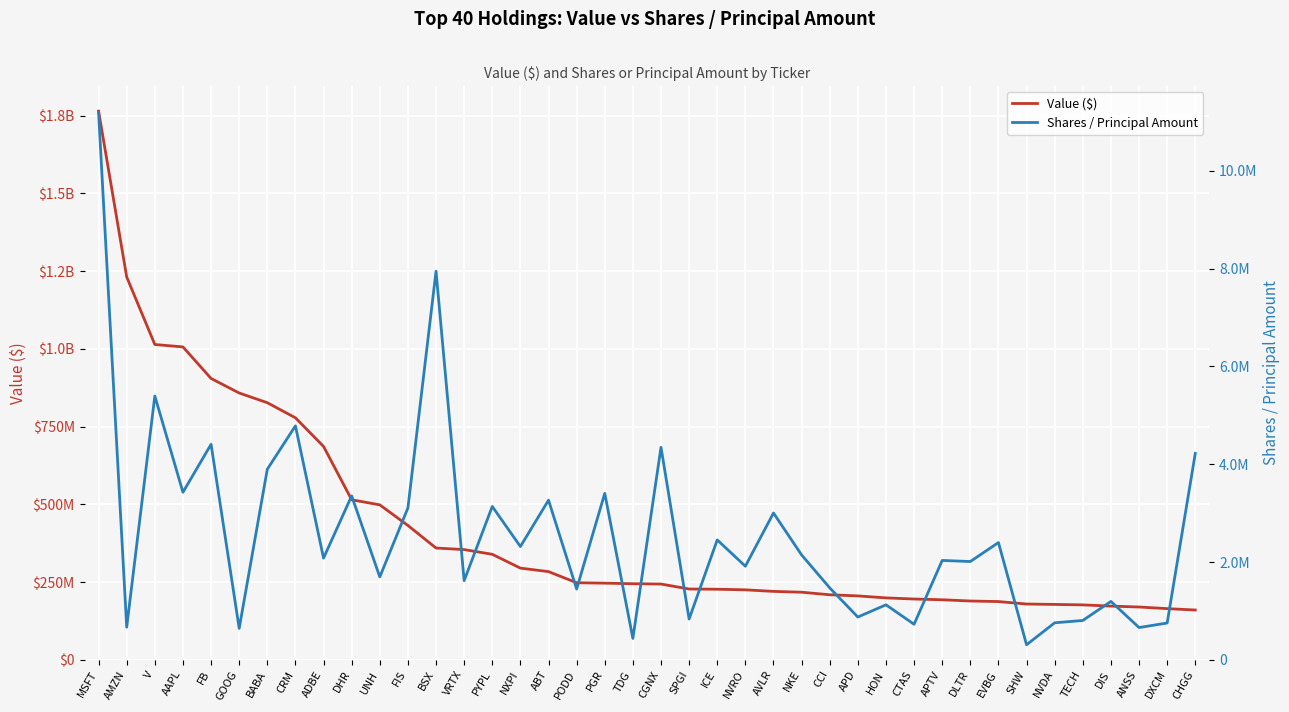

Where is the first local minimum for Shares / Principal Amount?

AMZN